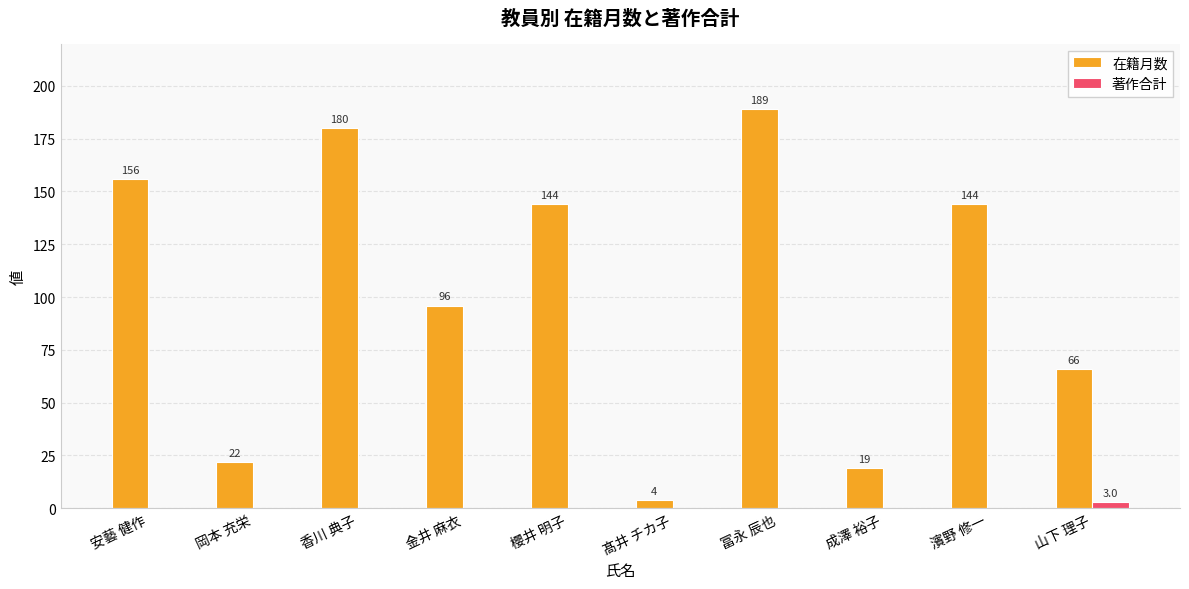

How many positive values does the 著作合計 series have?

1